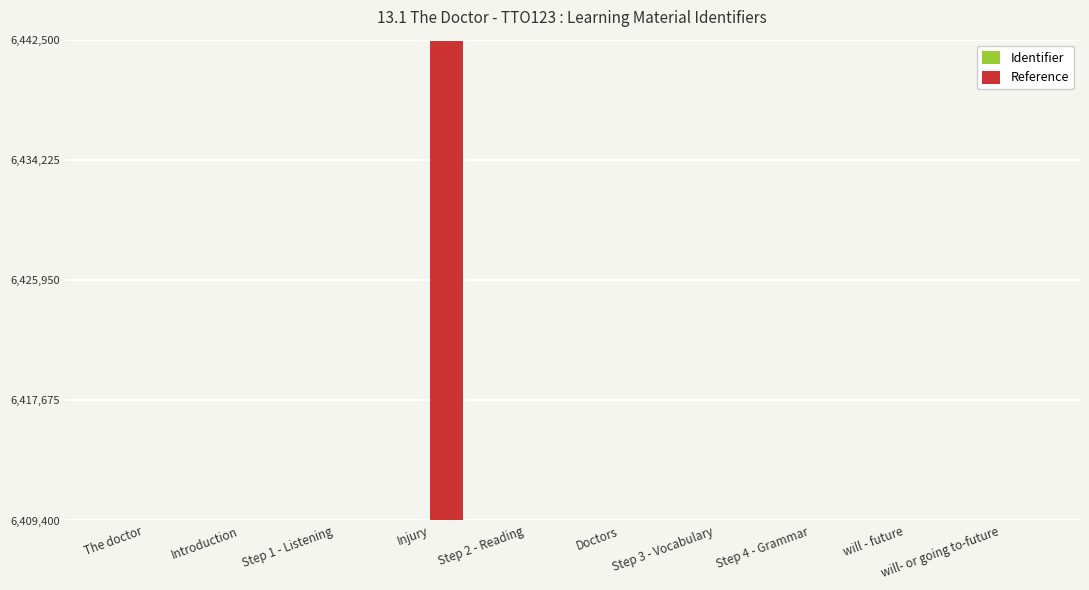

List the series in order of their overall mean, highest first.

Reference, Identifier